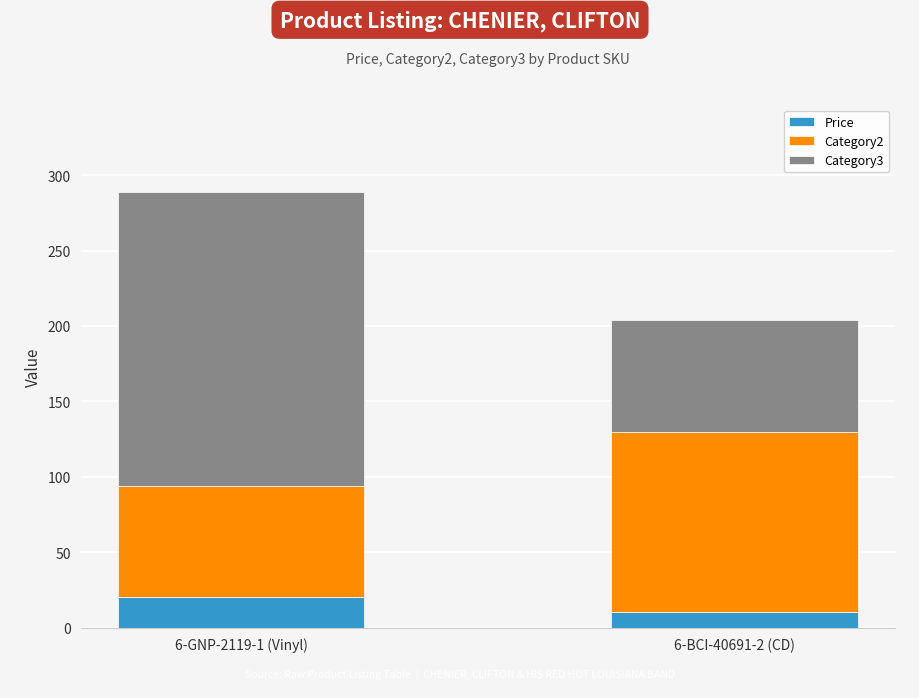

At which category is the sum across all series the highest?

6-GNP-2119-1 (Vinyl)